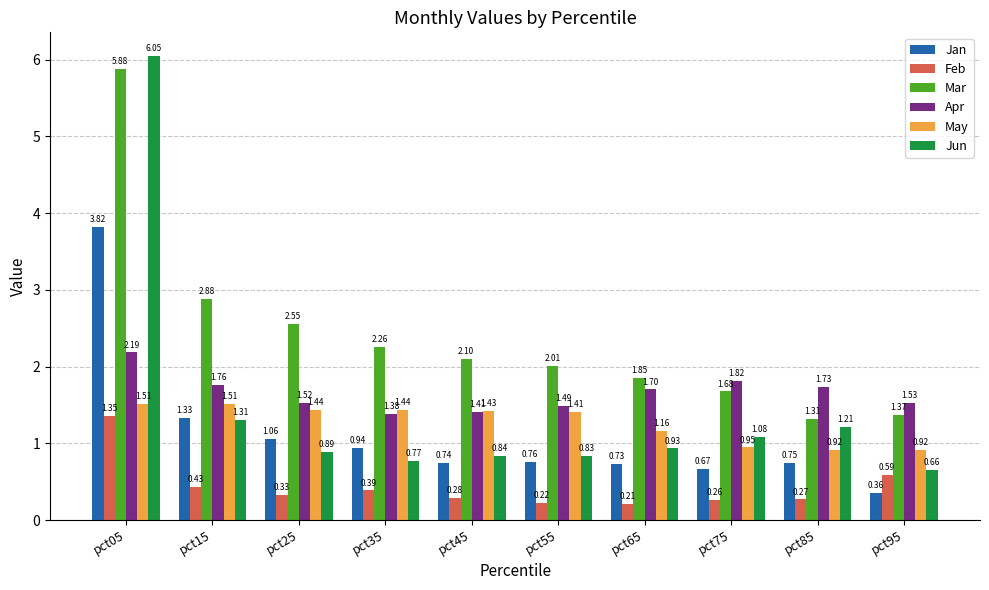

List the series in order of their peak value, lowest first.

Feb, May, Apr, Jan, Mar, Jun